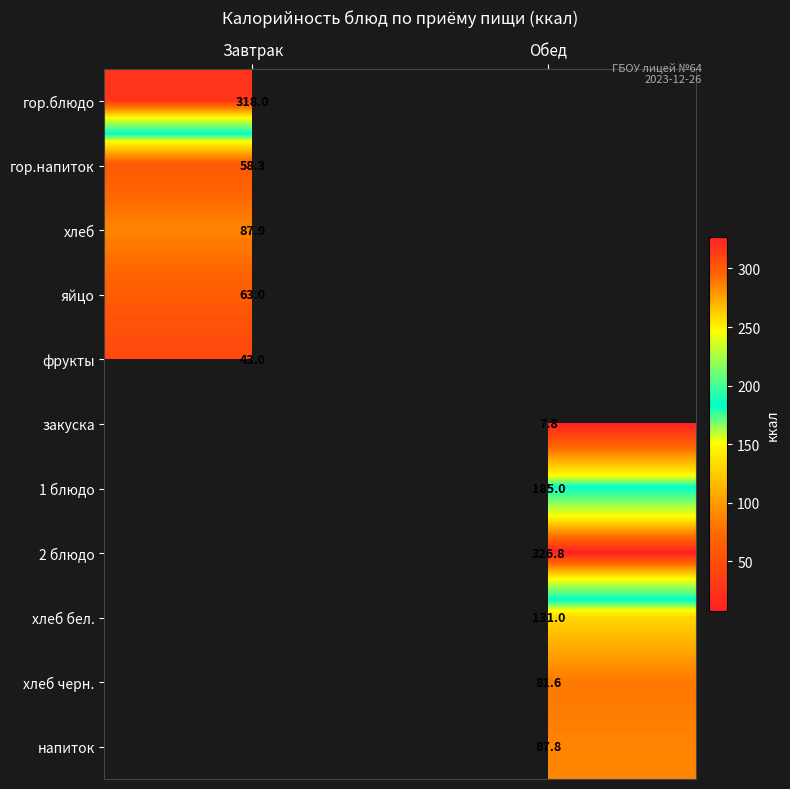

True or false: гор.блюдо has a value of 318.0 at Завтрак.

True